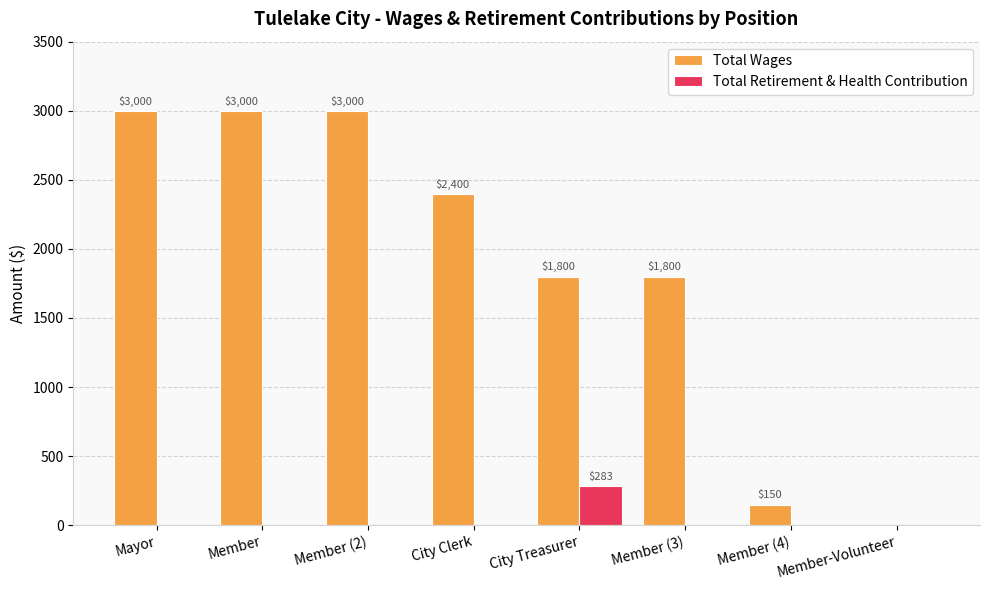

Which series has the largest total across all categories?

Total Wages